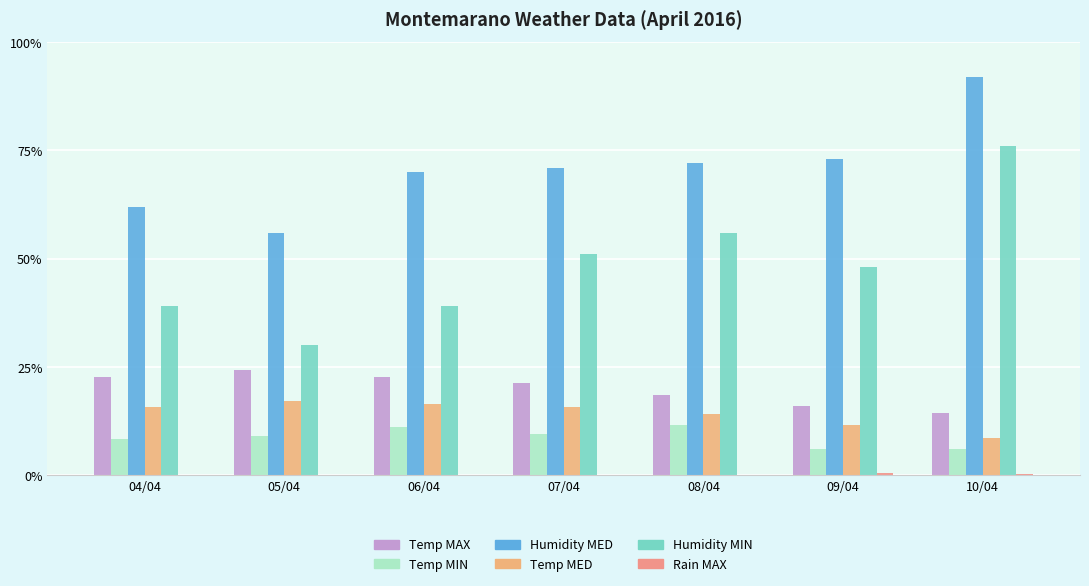

Are the bars grouped side by side (vs. stacked)?

Yes